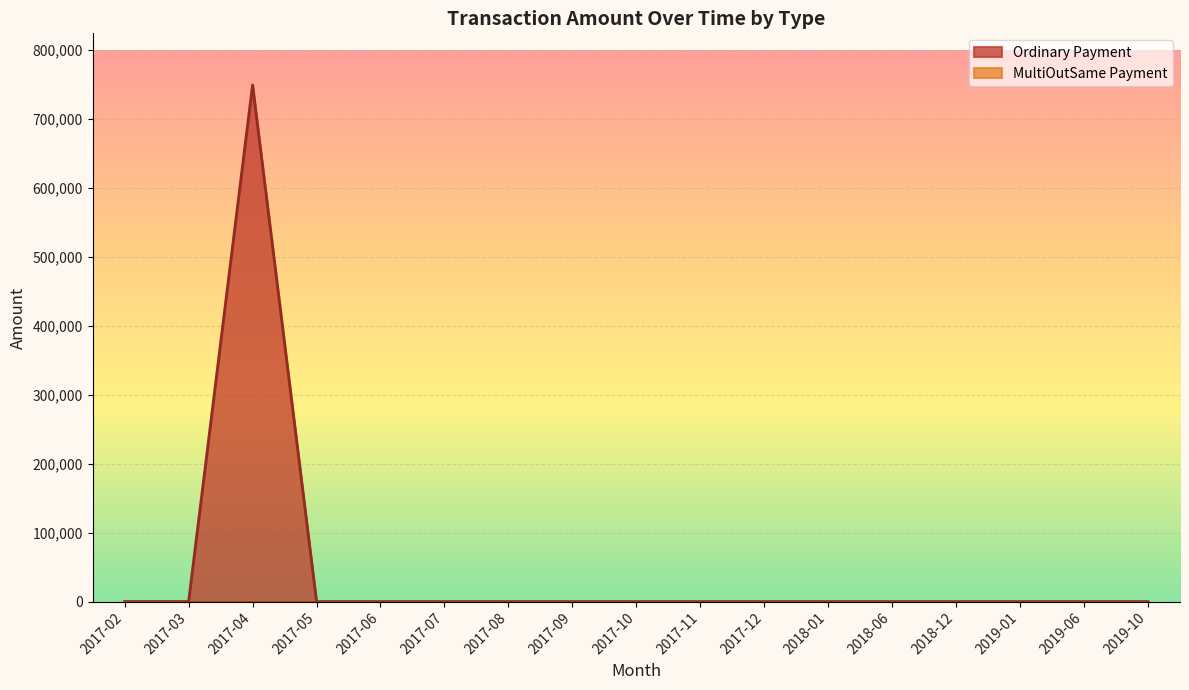

Read the Ordinary Payment value at 2017-02-18.

3.0